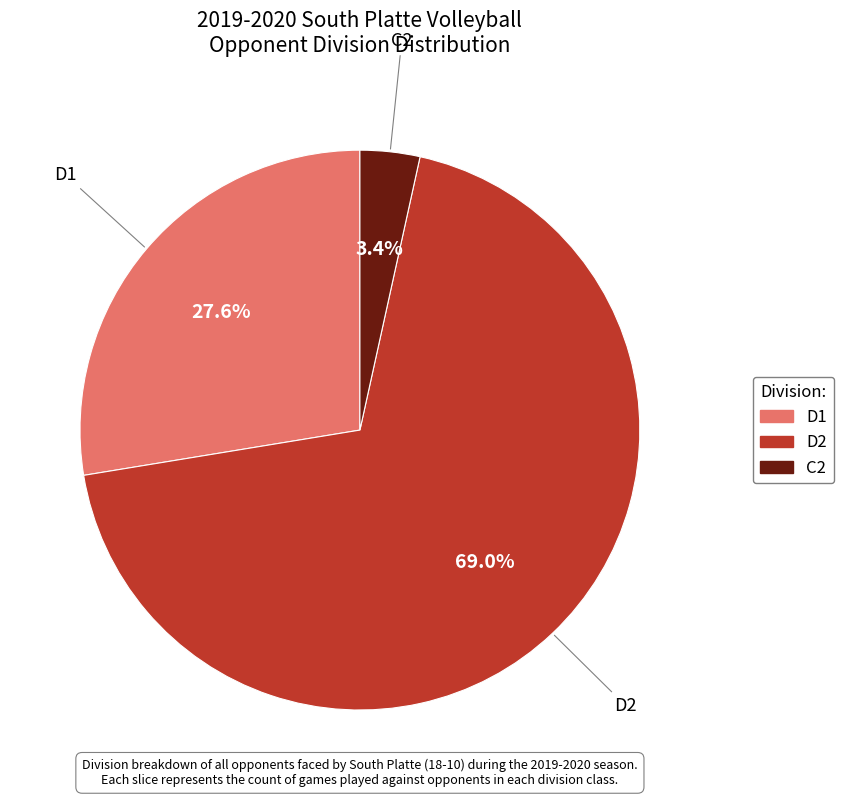

Which slice represents more than half of the pie?

D2